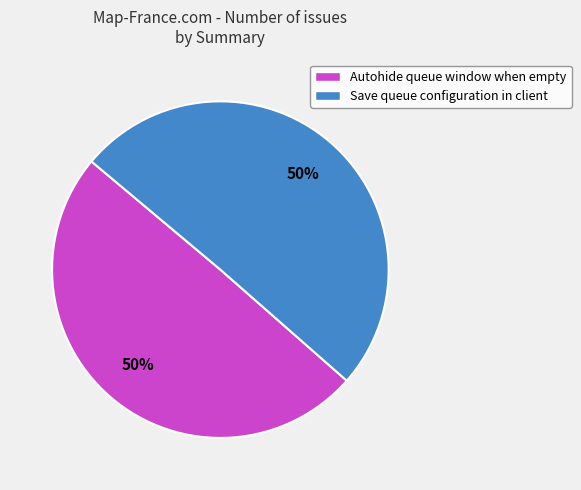

To the nearest percent, what is the average slice percentage?

50%